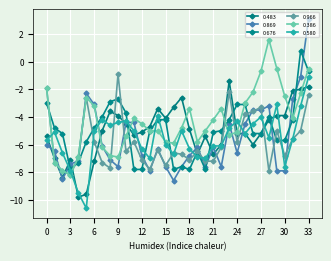

Is this an area chart (filled region under the line)?

No